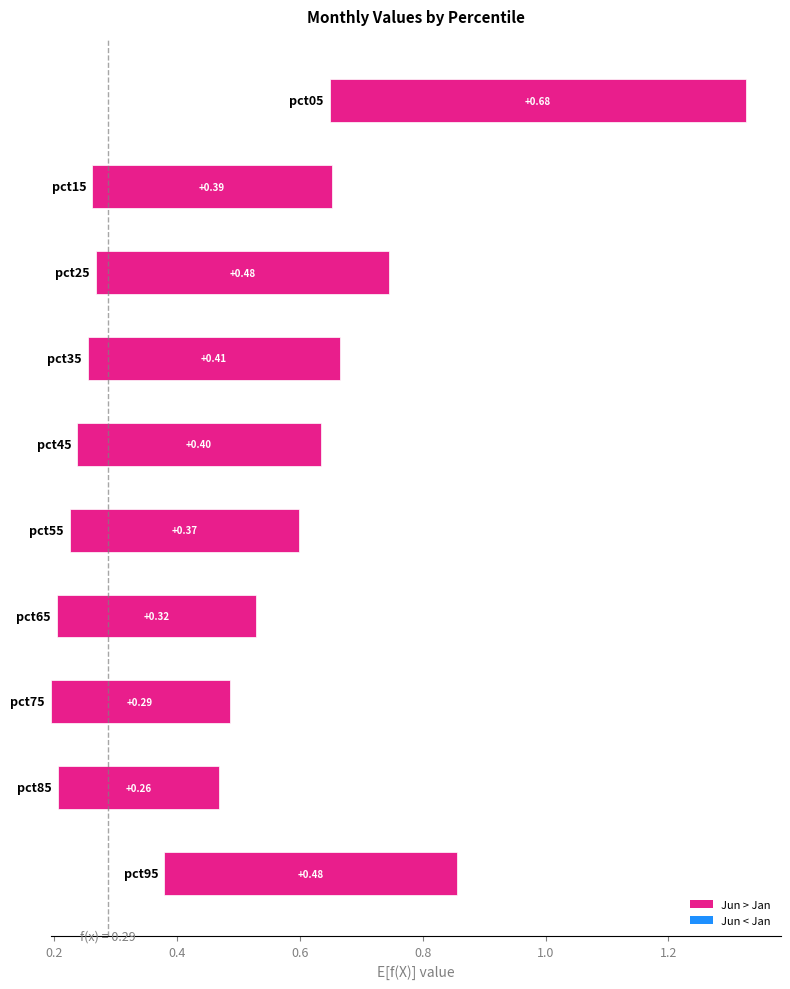

The value of Jun at pct15 is 0.6. True or false?

True